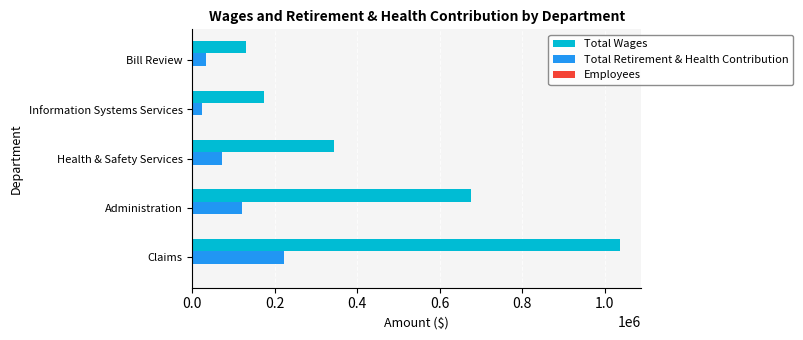

Is it true that Total Retirement & Health Contribution equals 121264 at Administration?

True